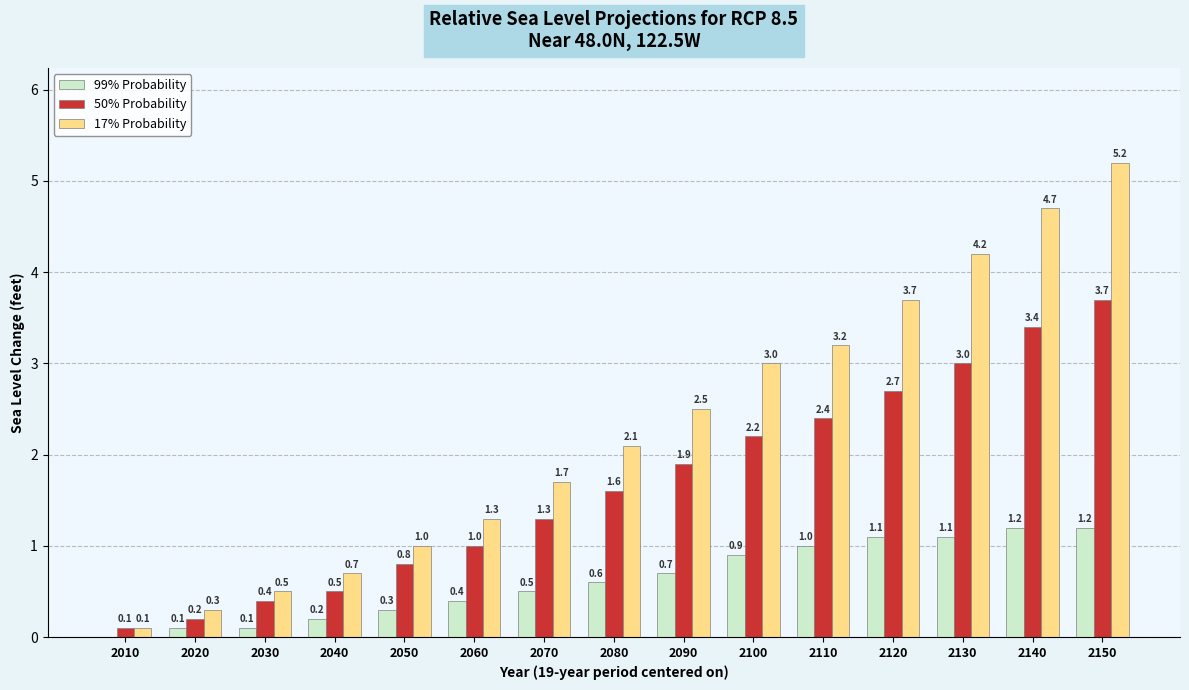

Is it true that 17% Probability equals 3.5 at 2080?

False